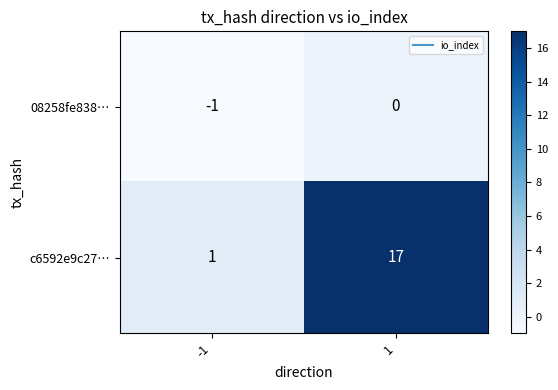

Which series has the widest spread of values?

c6592e9c27…